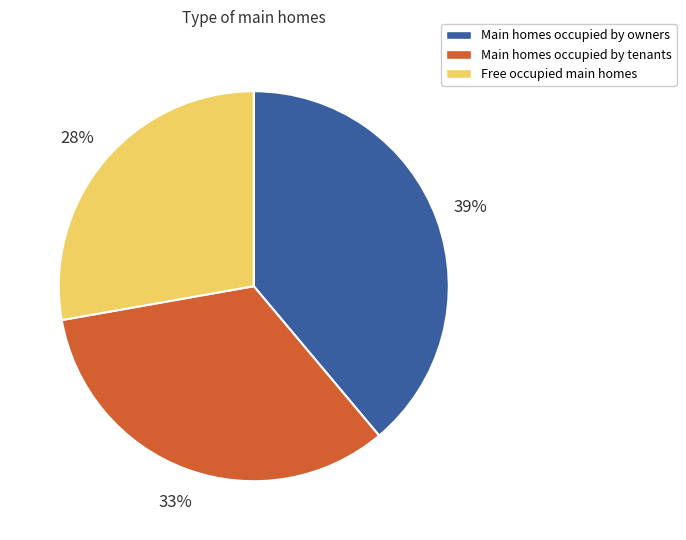

To the nearest percent, what is the difference between the largest and smallest slice percentages?

11%